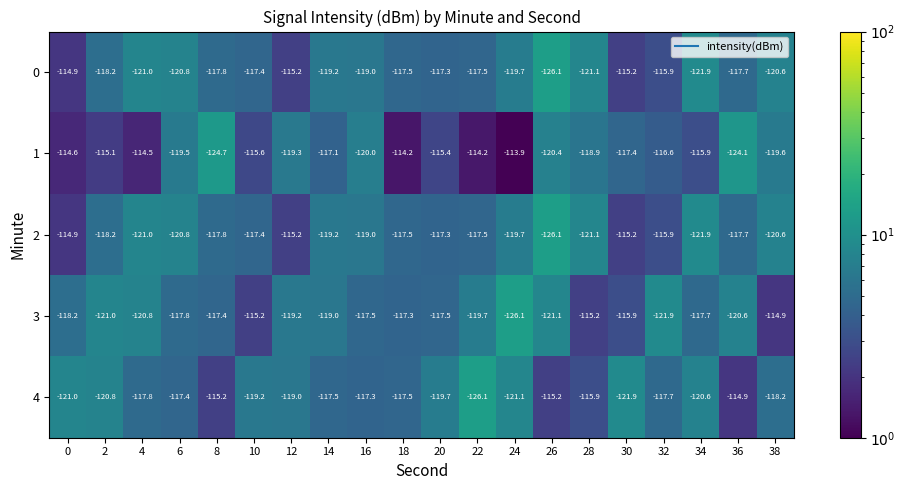

How many series are shown in this chart?

5